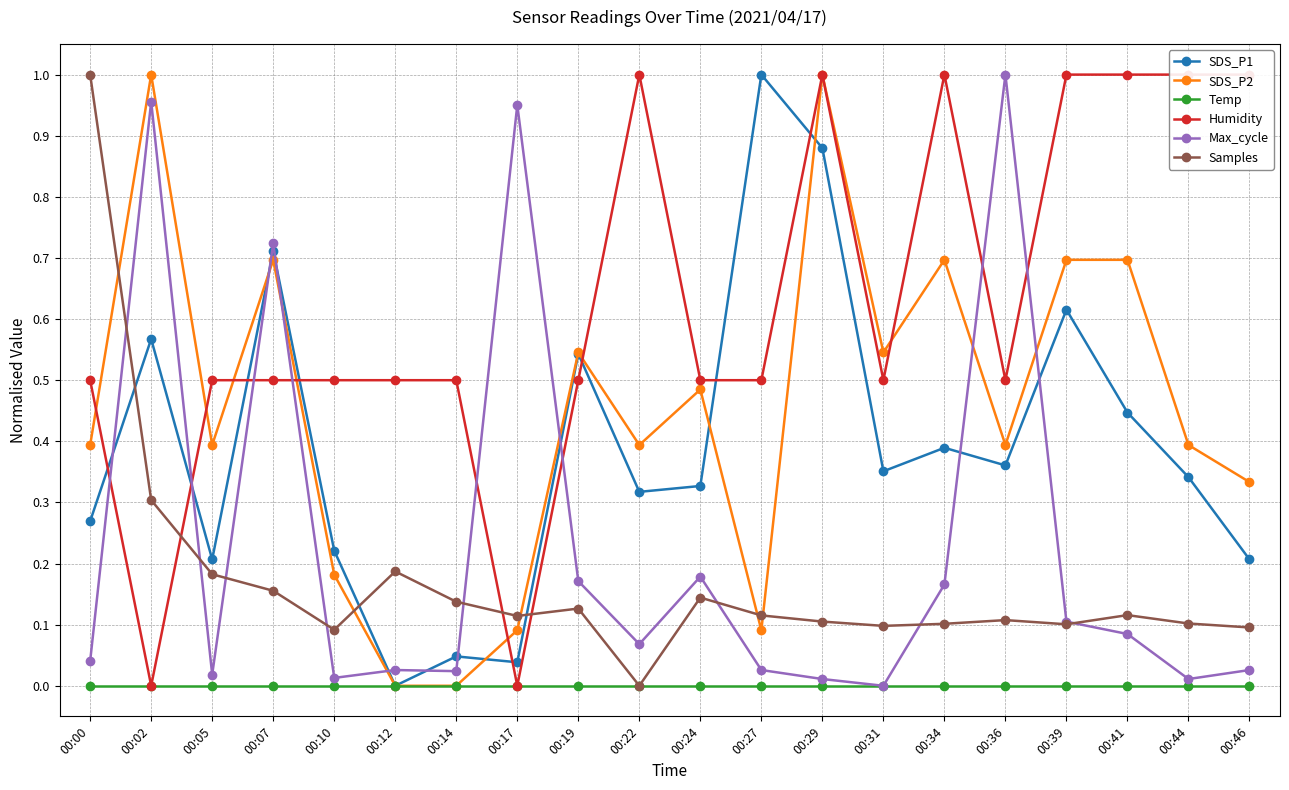

At which category does SDS_P2 reach its first local peak?

00:02